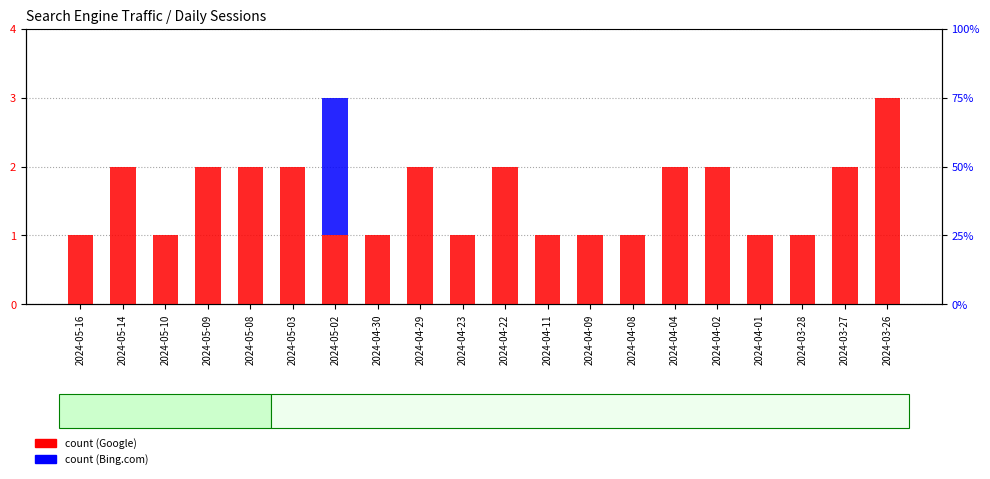

What is the total value across all series at 2024-03-26?

3